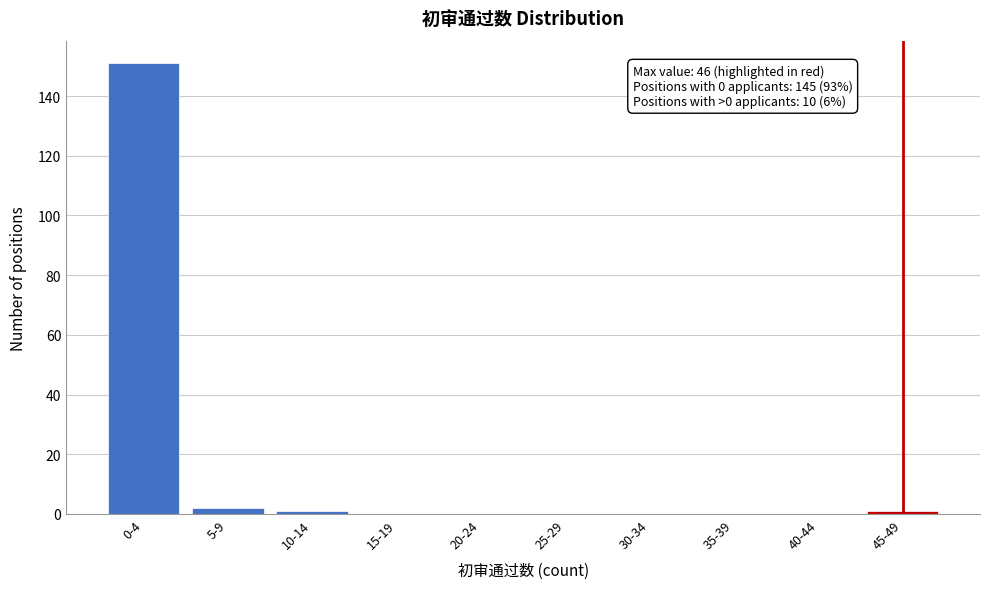

Reading left to right, list all the values displayed in this chart.

0-4=151	5-9=2	10-14=1	15-19=0	20-24=0	25-29=0	30-34=0	35-39=0	40-44=0	45-49=1